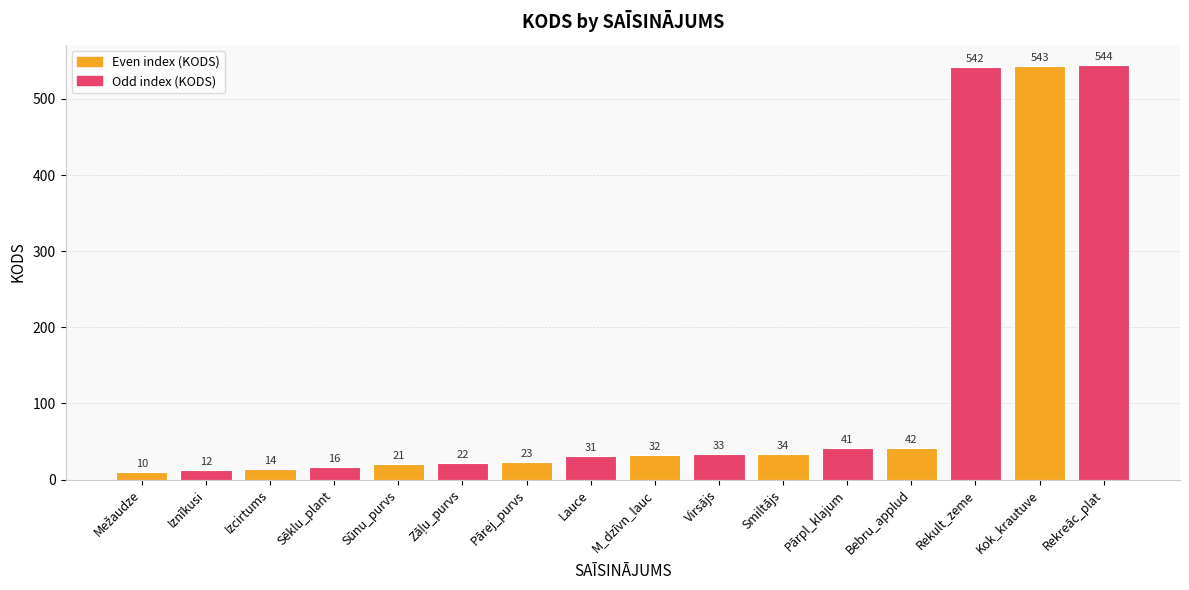

What is the difference between the values at Virsājs and Iznīkusi?

21